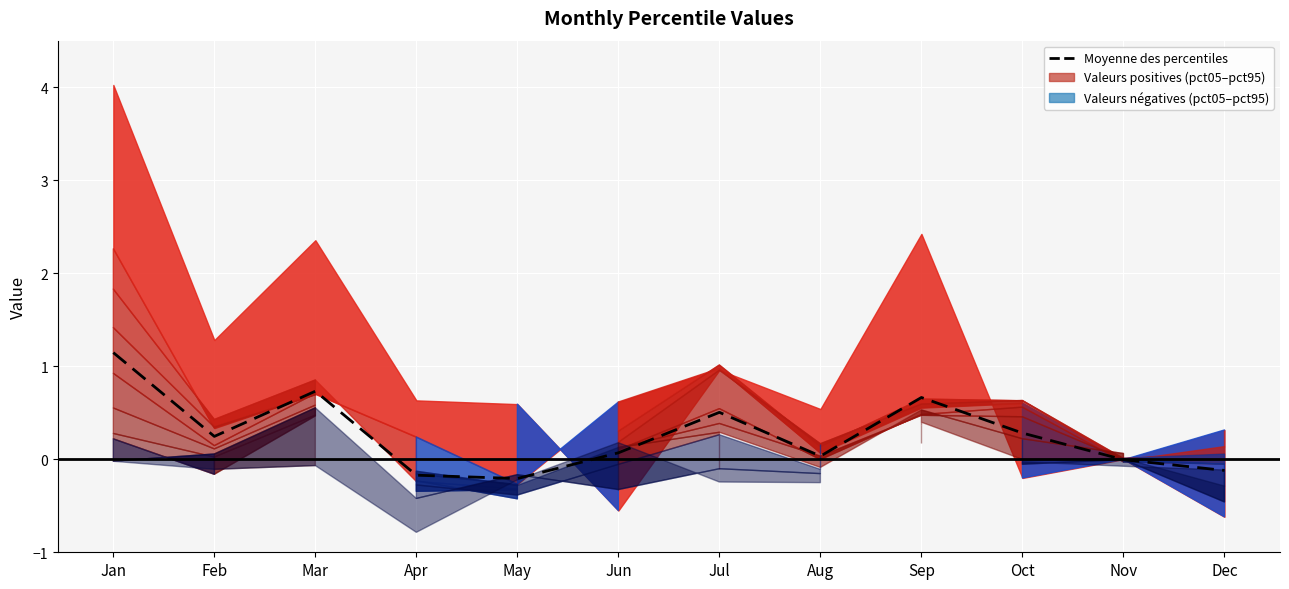

List the labels in order of value, largest first.

Jan, Mar, Sep, Jul, Oct, Feb, Jun, Aug, Nov, Dec, Apr, May